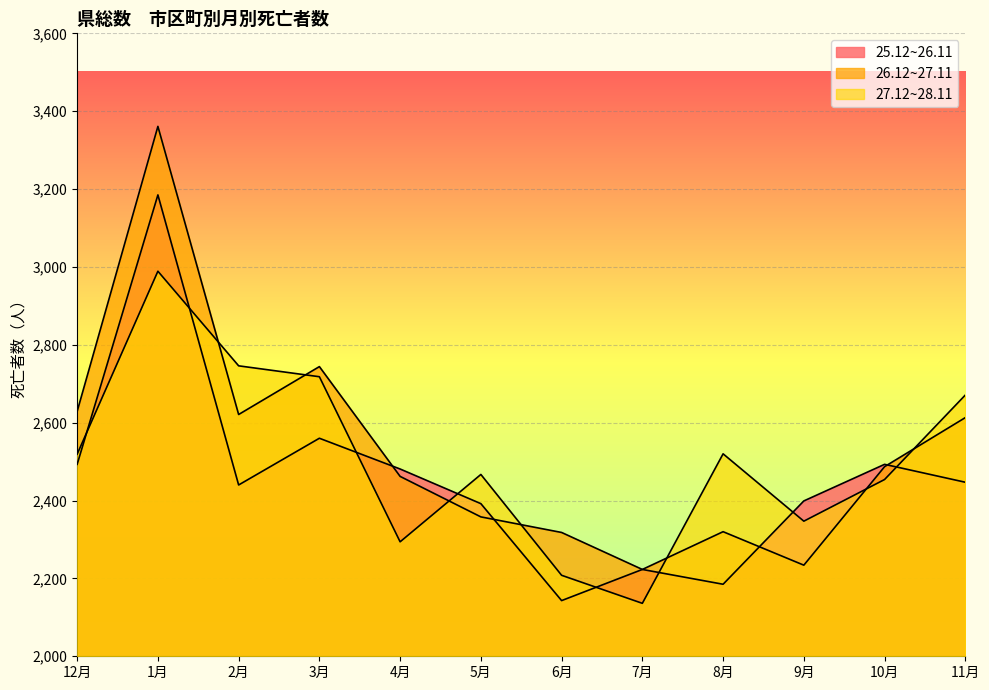

What is the label of the 6th point from the right?

6月